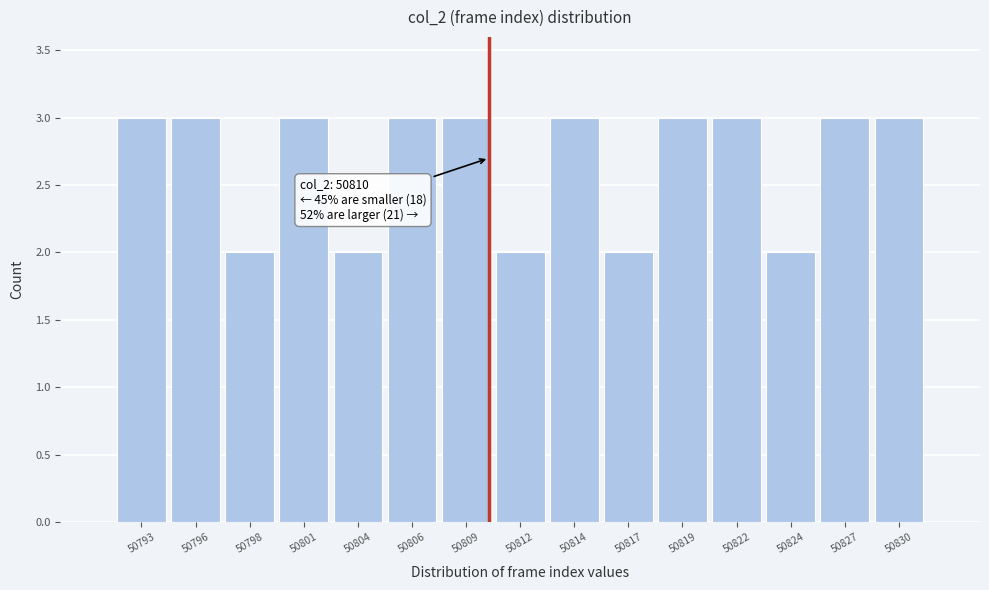

Reading left to right, list all the values displayed in this chart.

50793=3	50796=3	50798=2	50801=3	50804=2	50806=3	50809=3	50812=2	50814=3	50817=2	50819=3	50822=3	50824=2	50827=3	50830=3